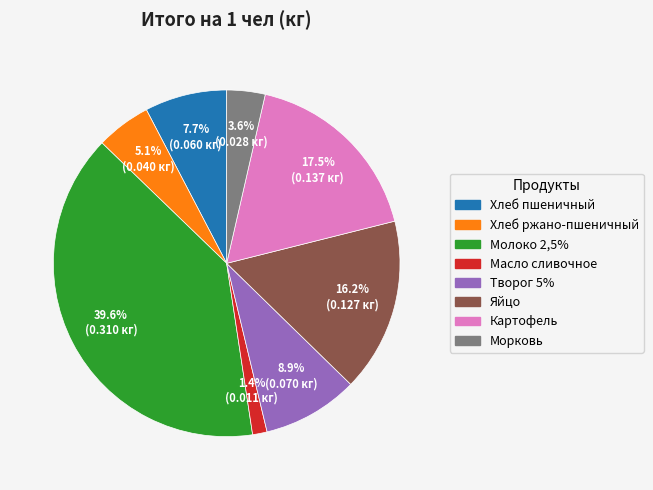

Which has a higher value, Картофель or Молоко 2,5%?

Молоко 2,5%